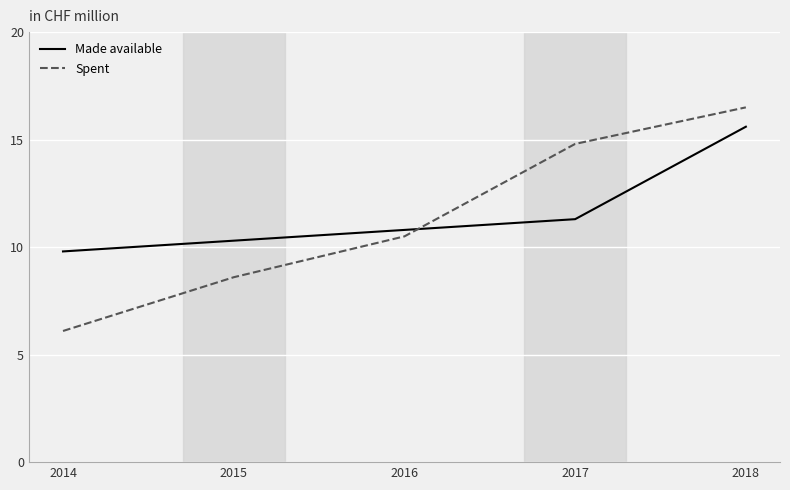

What is the maximum value for Made available?

15.6